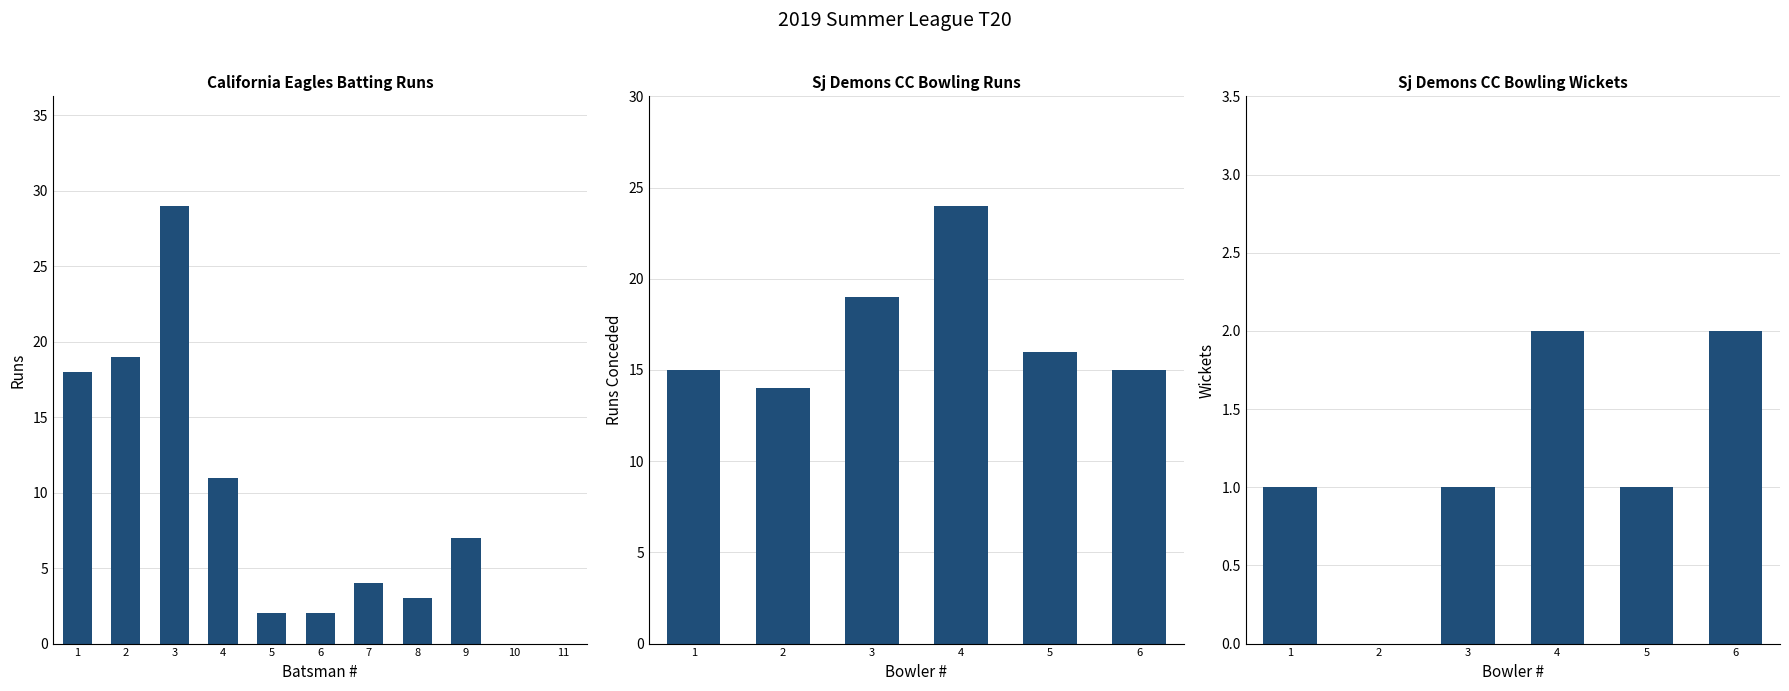

Count the number of categories in the chart.

11